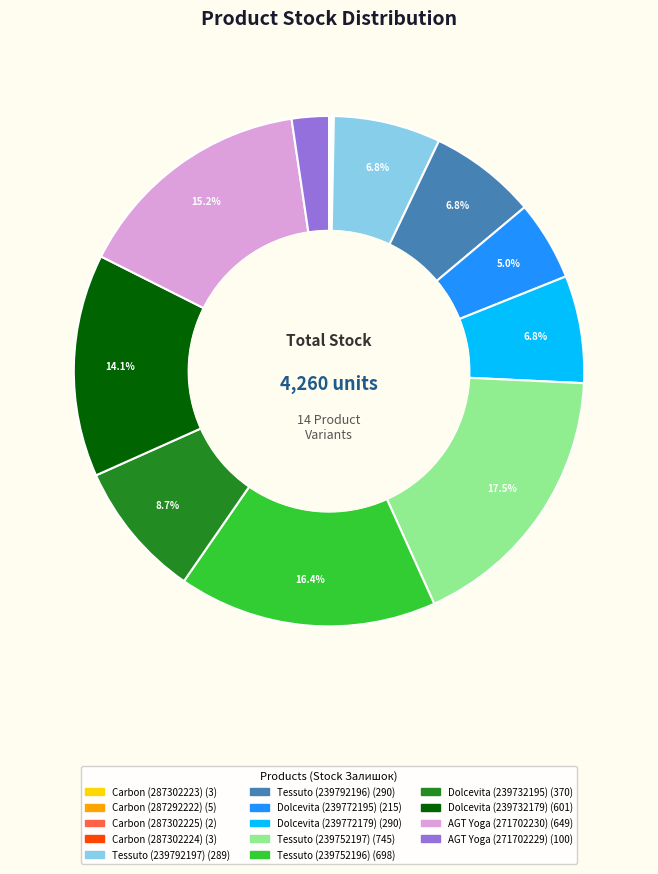

Is there a majority slice in this chart?

No